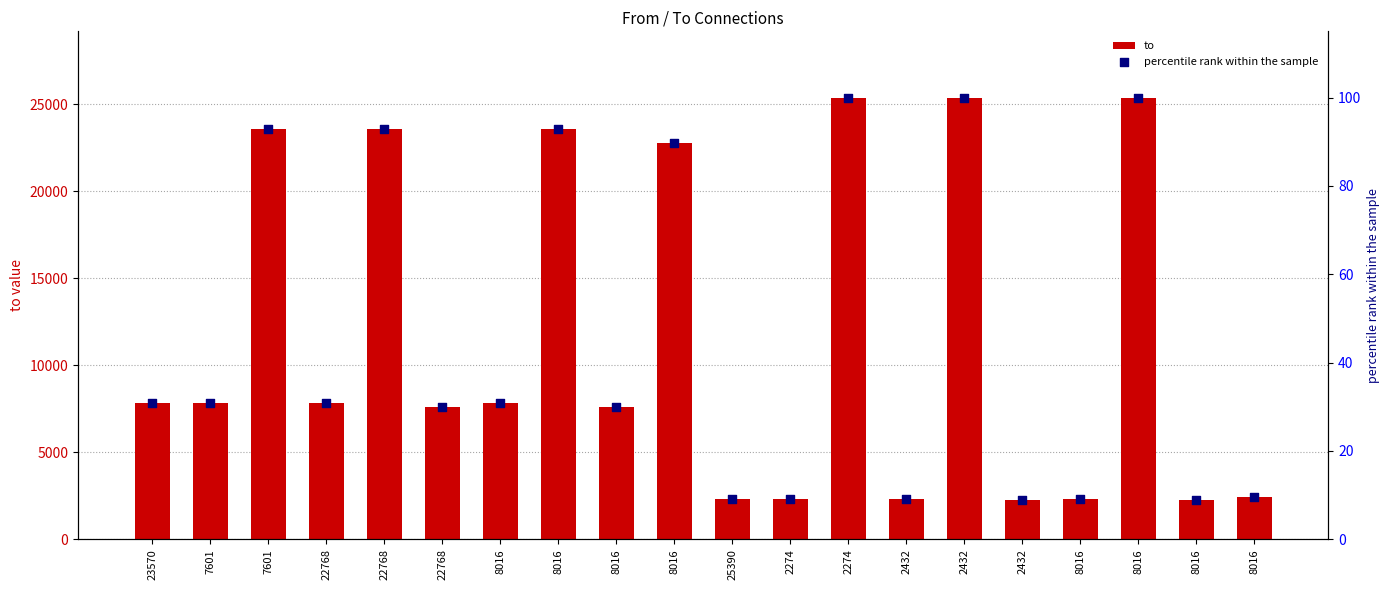

Is the value of to at 22768 greater than the value of percentile rank within the sample at 8016?

Yes